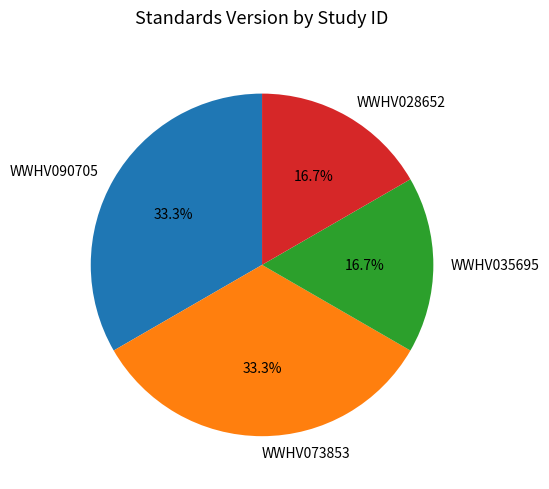

What percentage is the WWHV073853 slice, to the nearest percent?

33%